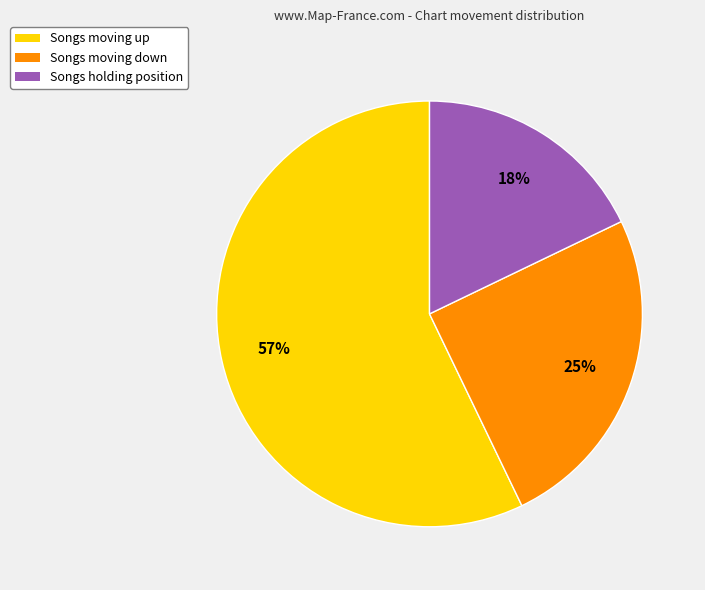

To the nearest percent, what percentage of the pie is Songs moving up?

57%